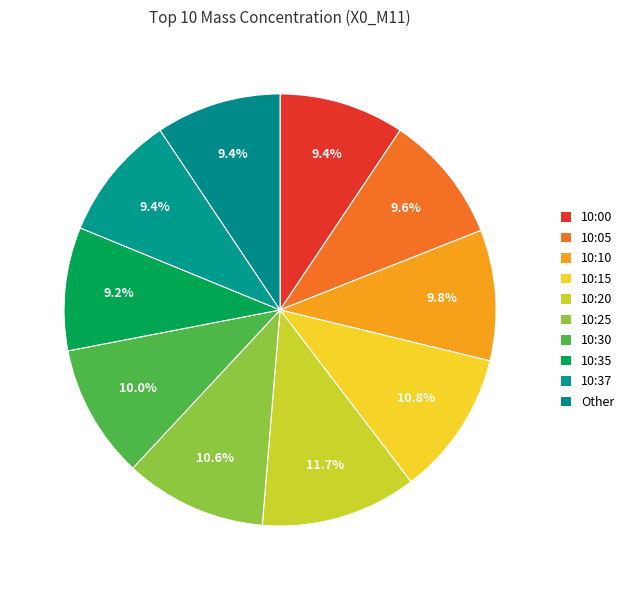

The 10:10 slice represents 10% of the pie. True or false?

True